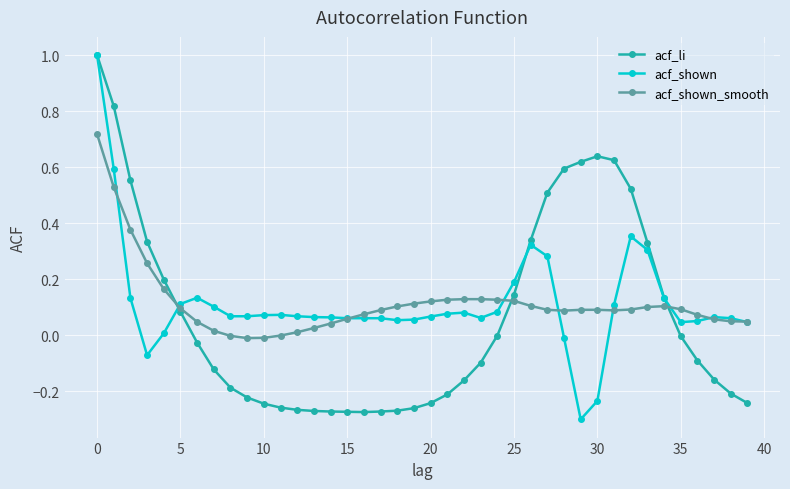

True or false: acf_shown has more than 0 interior local peaks.

True